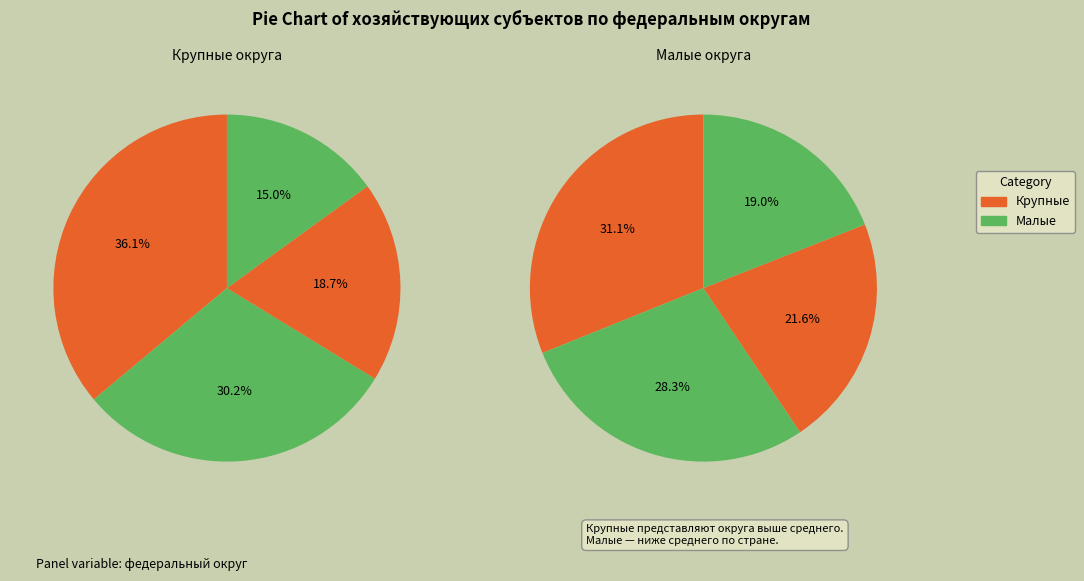

Does Сибирский федеральный округ represent more than half of the total?

No